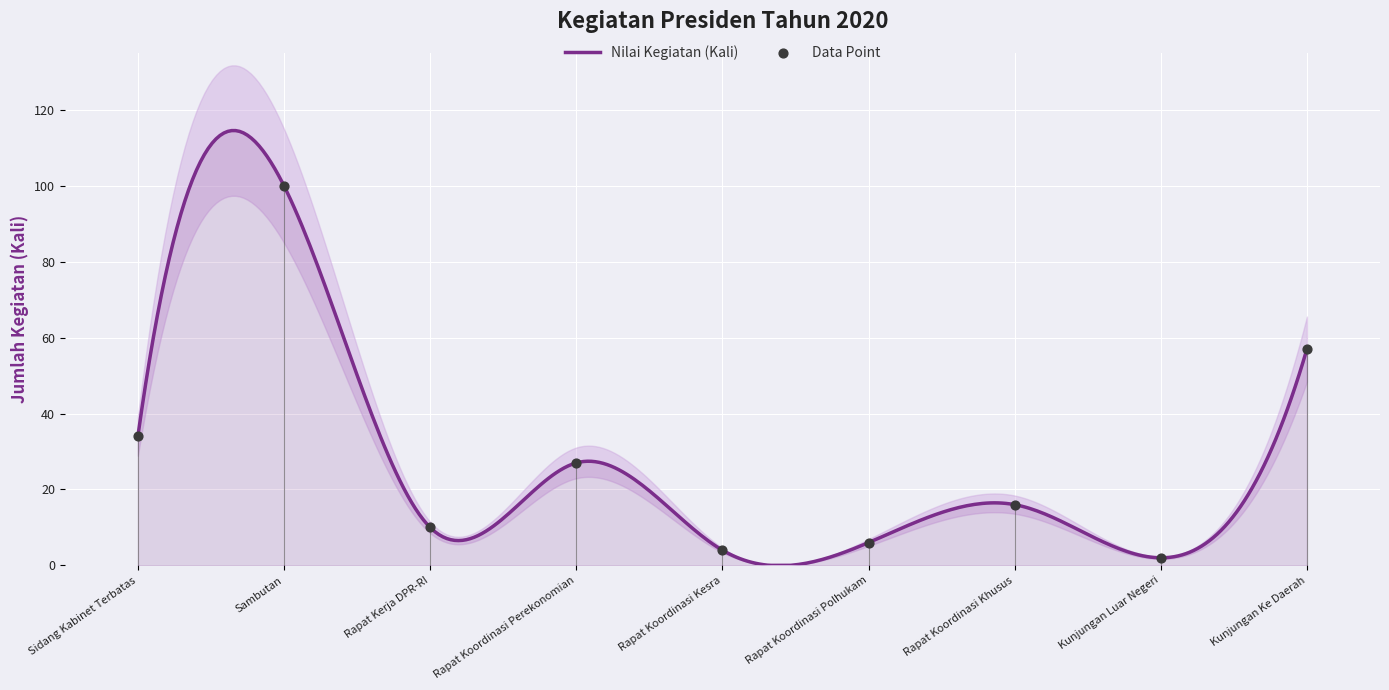

Between Kunjungan Ke Daerah and Kunjungan Luar Negeri, which is larger?

Kunjungan Ke Daerah